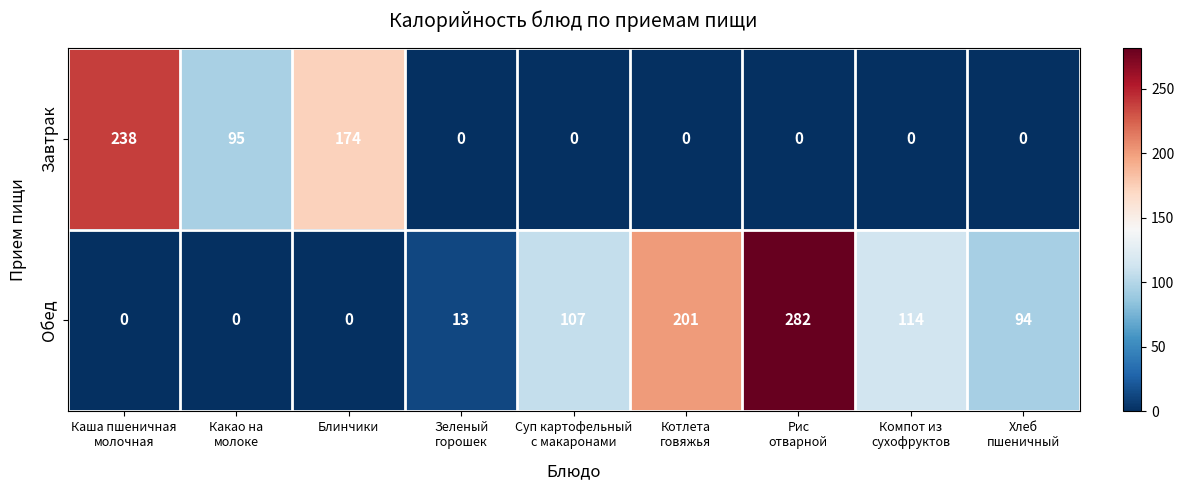

Count the number of categories in the chart.

9